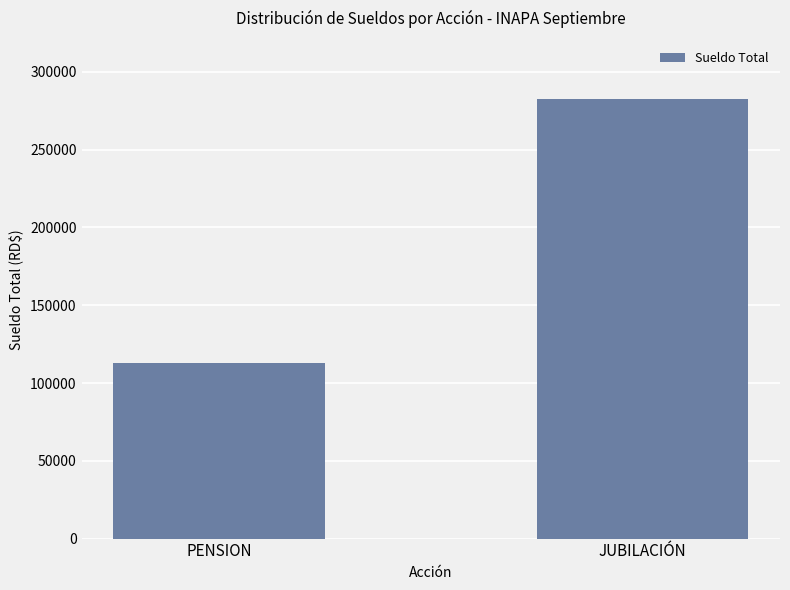

At which category does the chart reach its peak across all series?

JUBILACIÓN